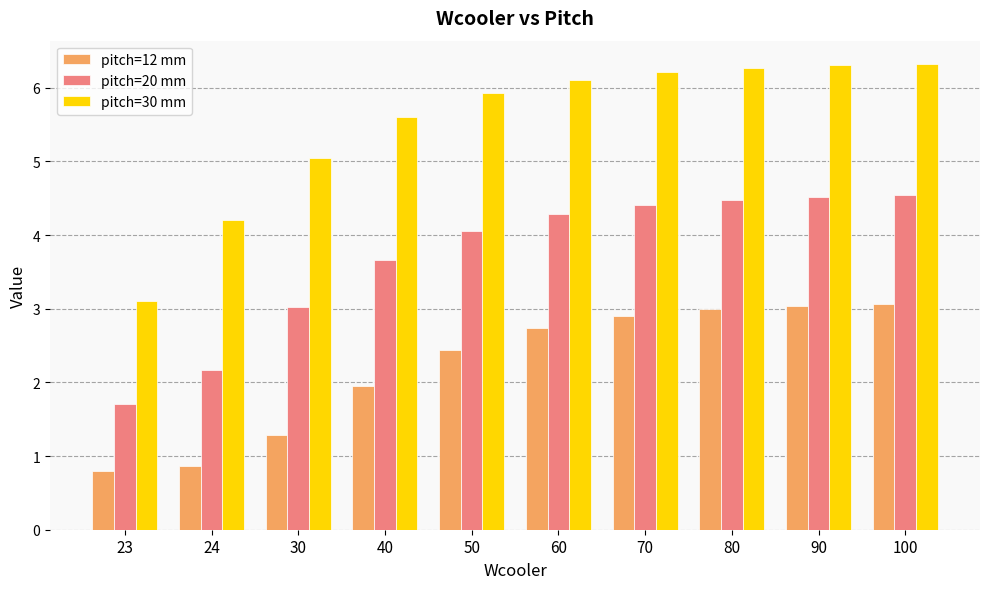

At which category does the chart reach its minimum across all series?

23